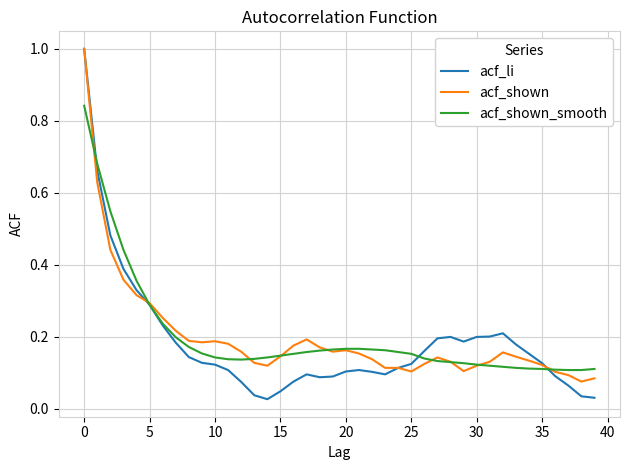

What is the highest value of the acf_shown series?

1.0